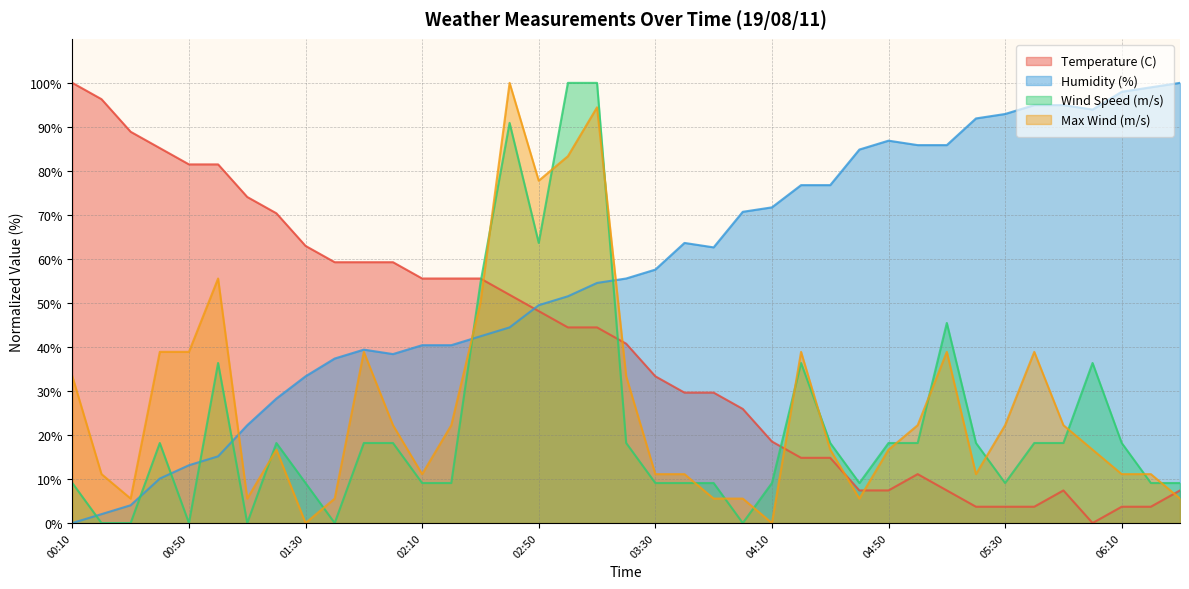

Is it true that Wind Speed (m/s) equals 9.1 at 03:30?

True